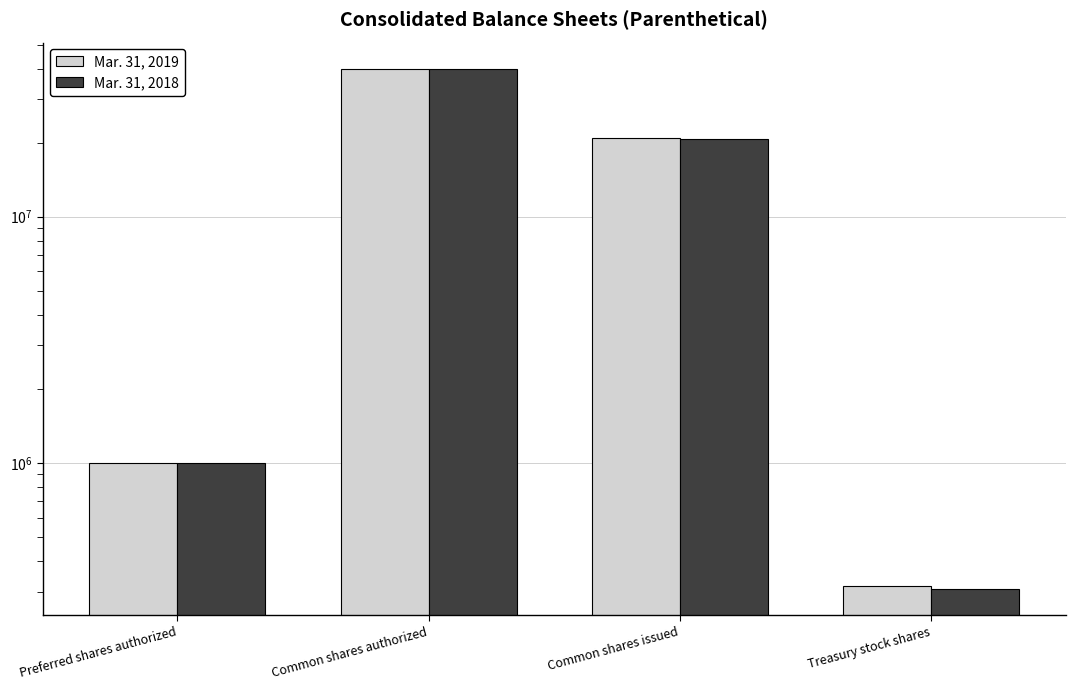

Reading left to right, transcribe all the data shown in this chart.

Mar. 31, 2019: Preferred shares authorized=1000000	Common shares authorized=40000000	Common shares issued=20860000	Treasury stock shares=317000
Mar. 31, 2018: Preferred shares authorized=1000000	Common shares authorized=40000000	Common shares issued=20753000	Treasury stock shares=307000